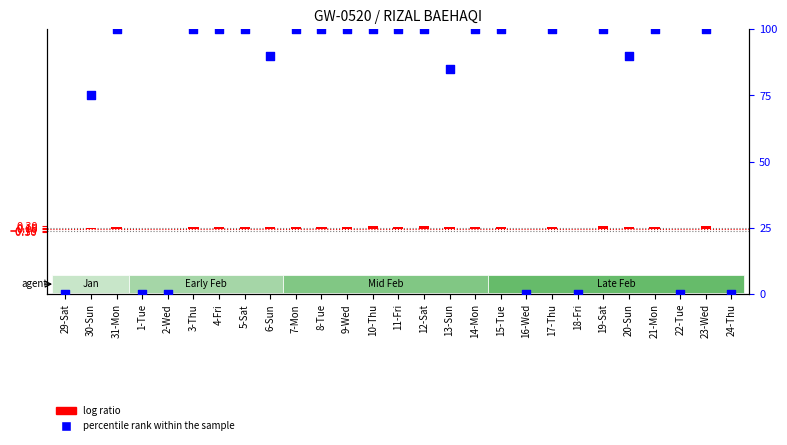

At which category is the sum across all series the highest?

23-Wed